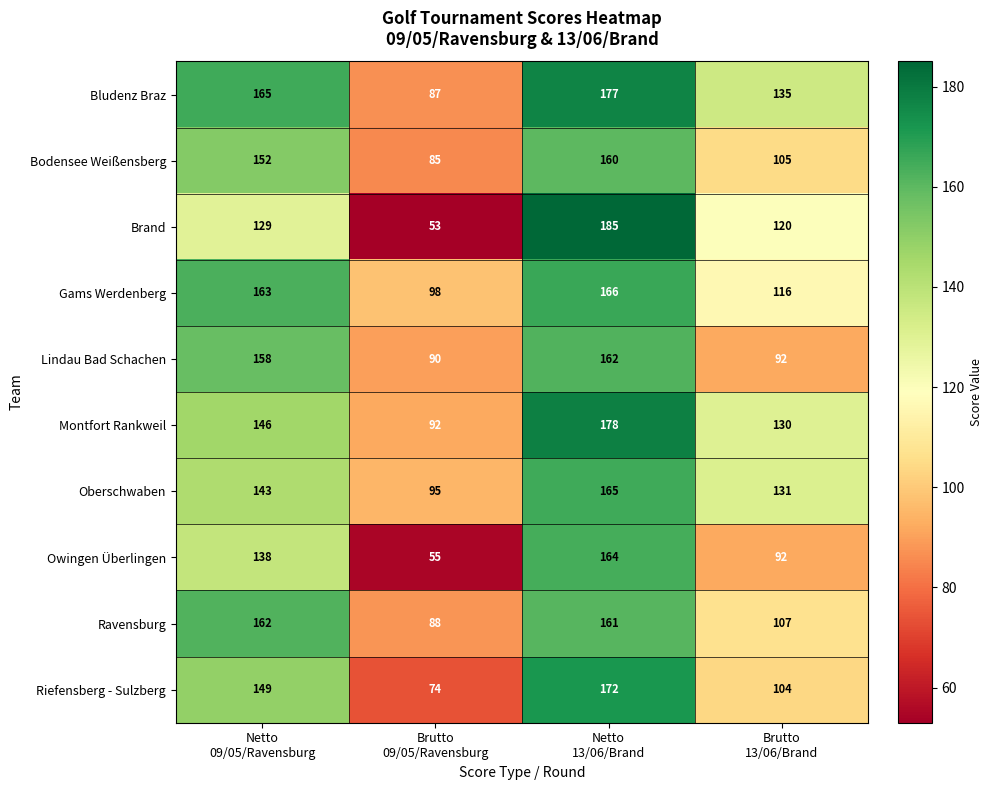

At how many categories does at least one series exceed 101?

3